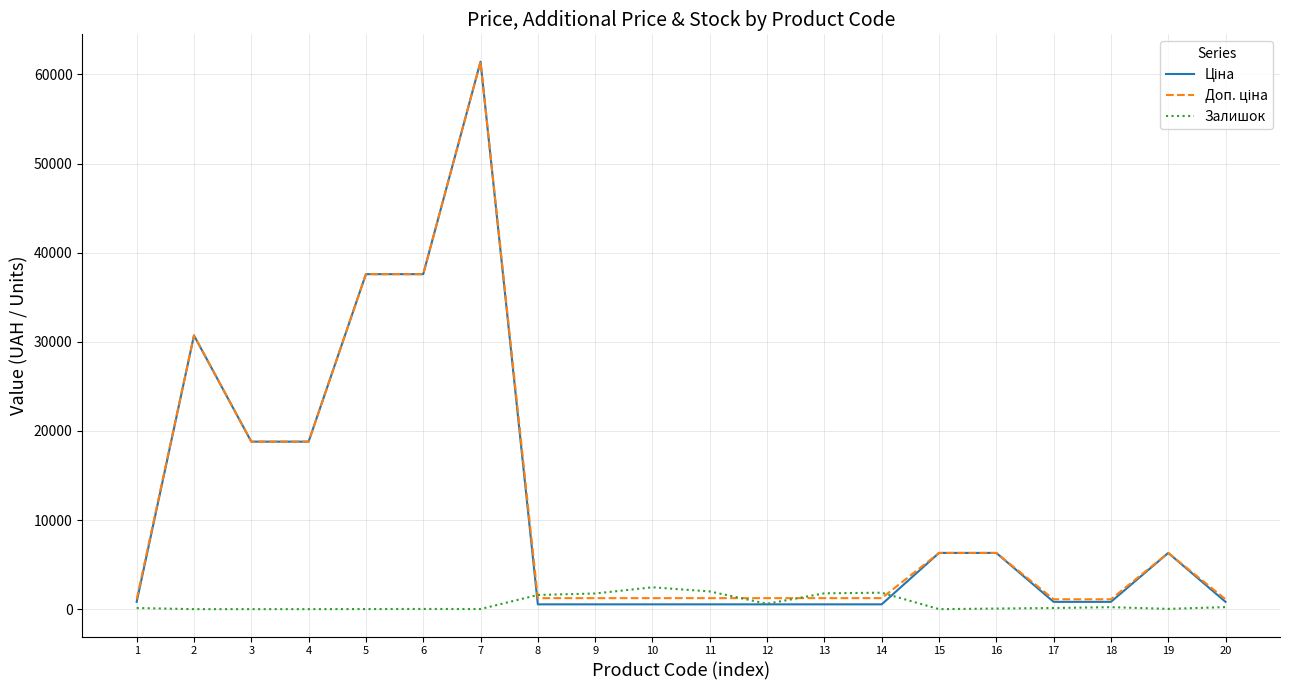

What is the difference between the maximum and minimum values in the Залишок series?

2453.0